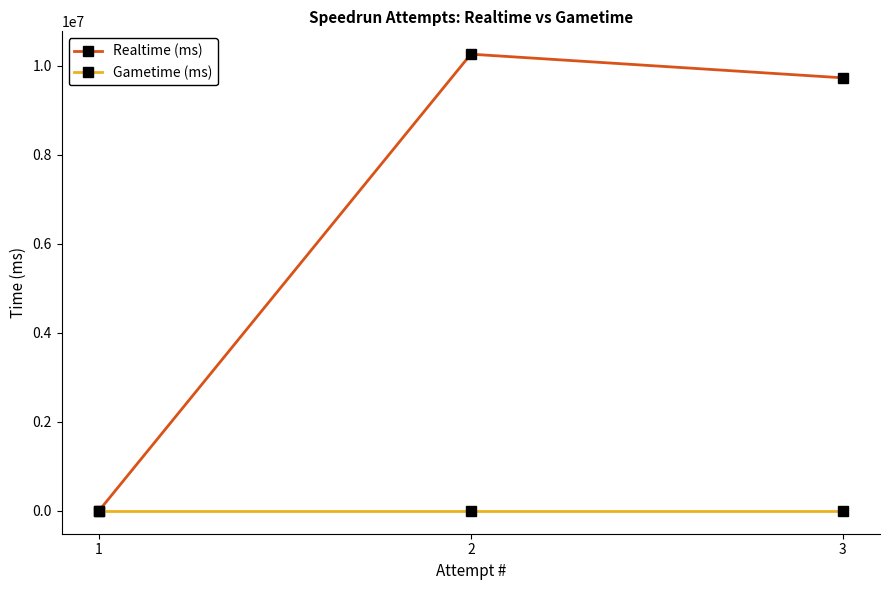

Is it true that Realtime (ms) equals 10259383 at 2?

True